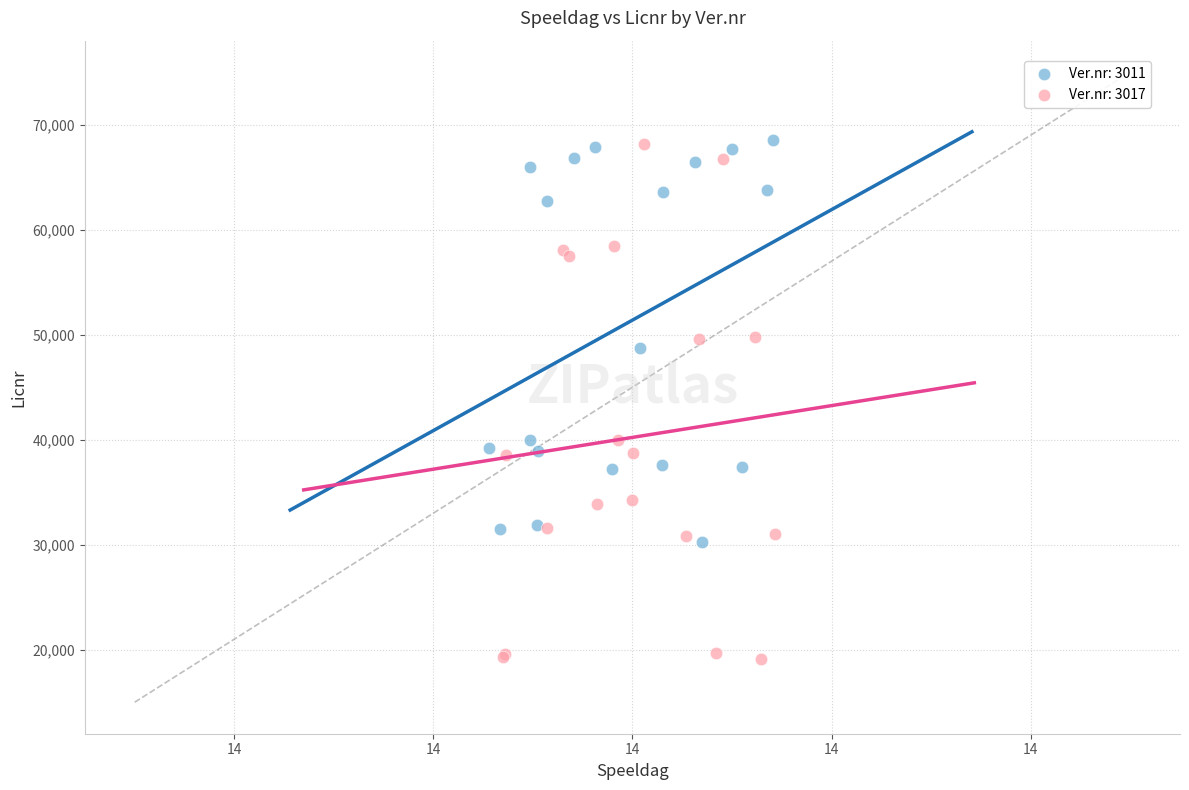

Which series contains the lowest Y value?

Ver.nr: 3017